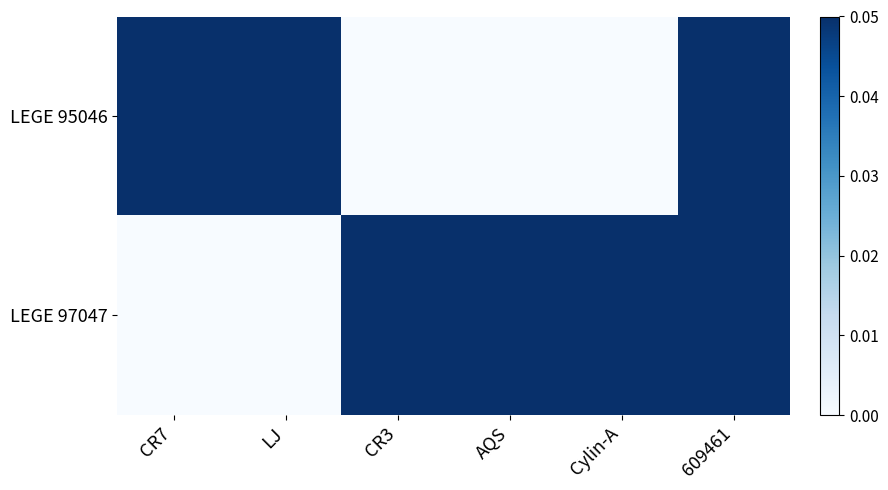

Reading left to right, extract all data points from this chart.

LEGE 95046: CR7=0.1	LJ=0.1	CR3=0.0	AQS=0.0	Cylin-A=0.0	609461=0.1
LEGE 97047: CR7=0.0	LJ=0.0	CR3=0.1	AQS=0.1	Cylin-A=0.1	609461=0.1